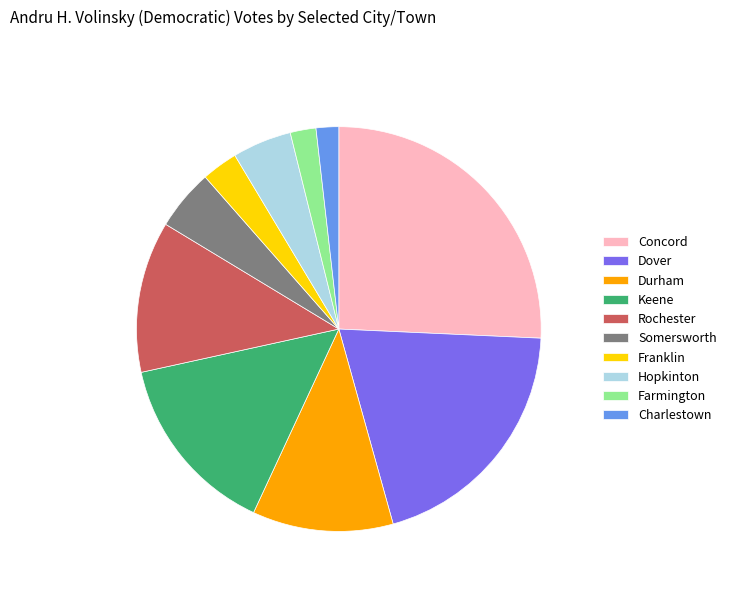

Is it true that Hopkinton is 5% of the pie?

True